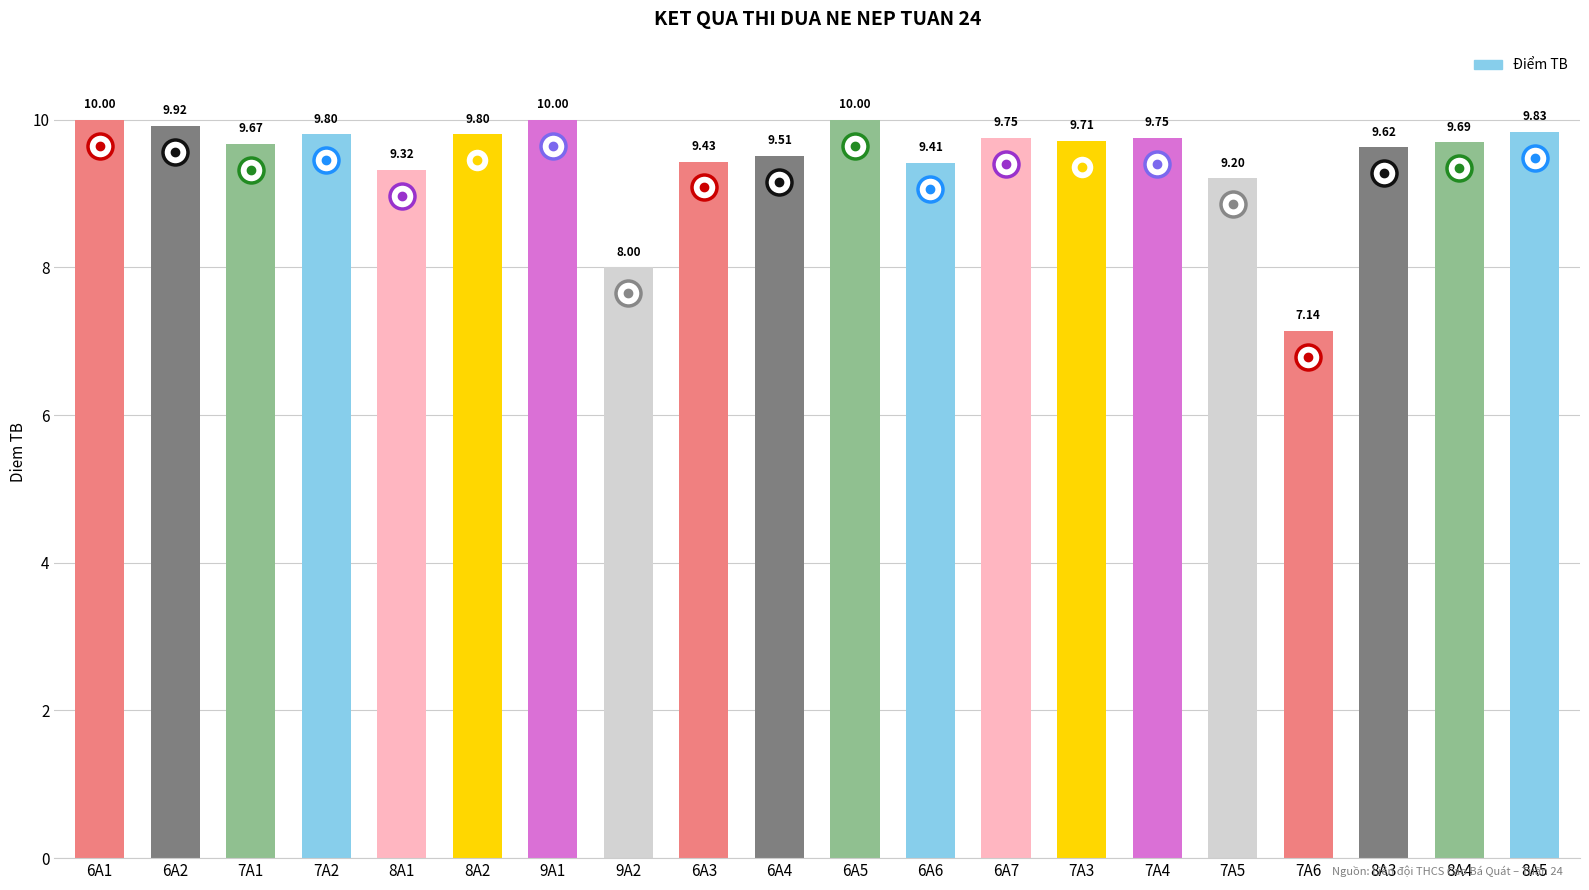

What is the sum of all values?

189.6